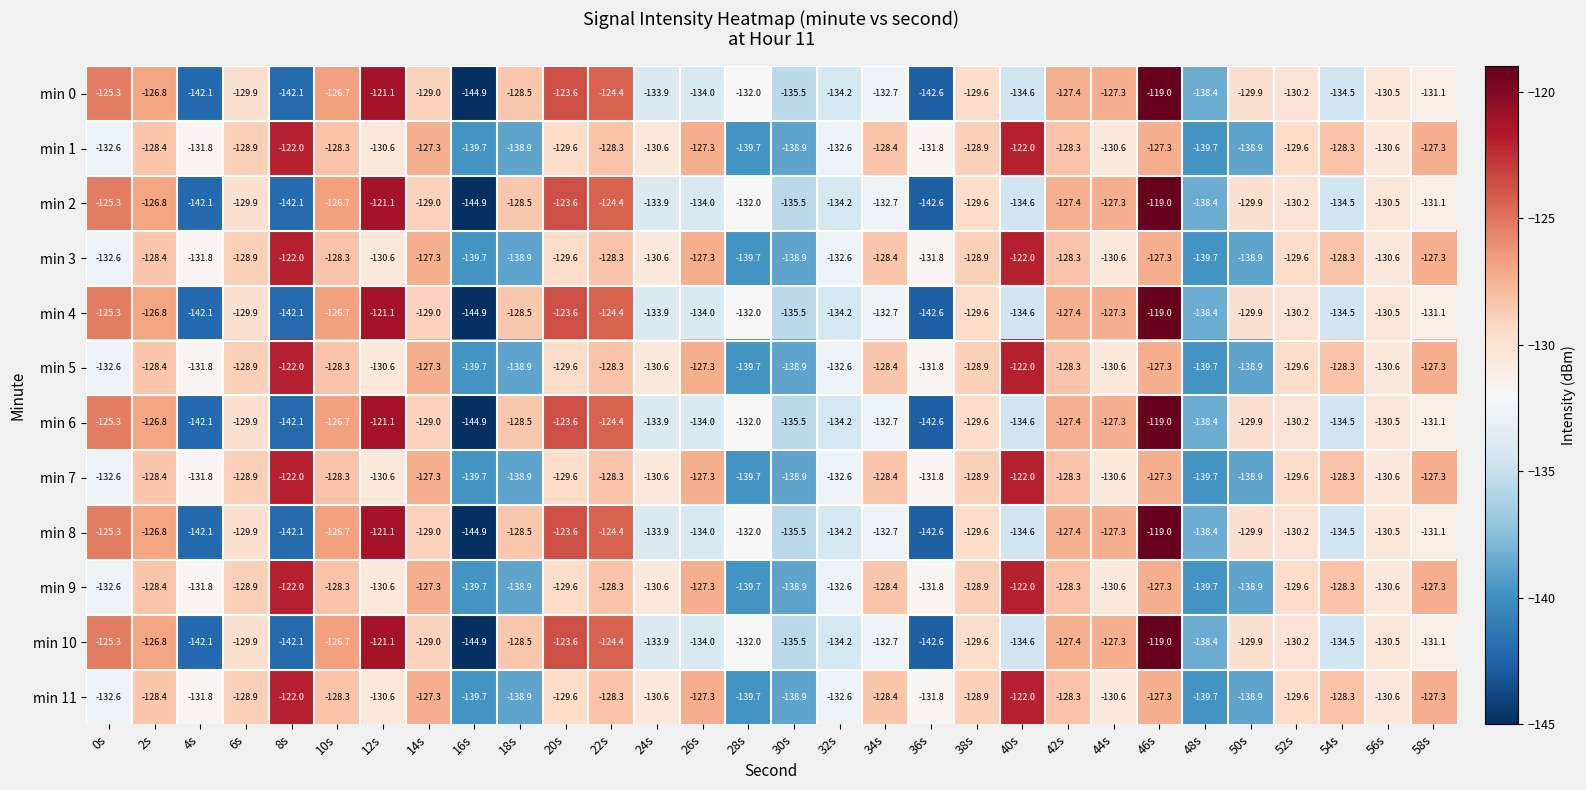

The value of min 3 at 26s is -50.2. True or false?

False